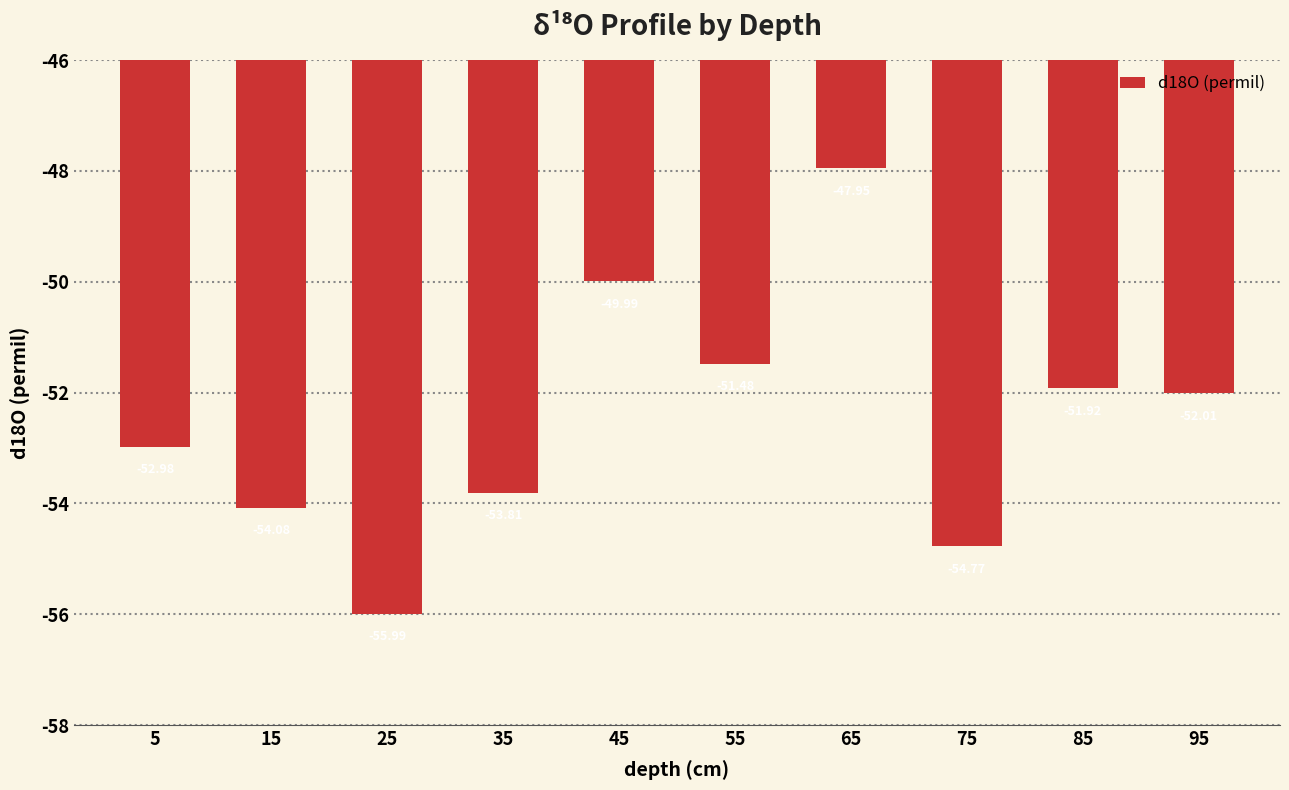

What is the change in value from 25 to 95?

+4.0